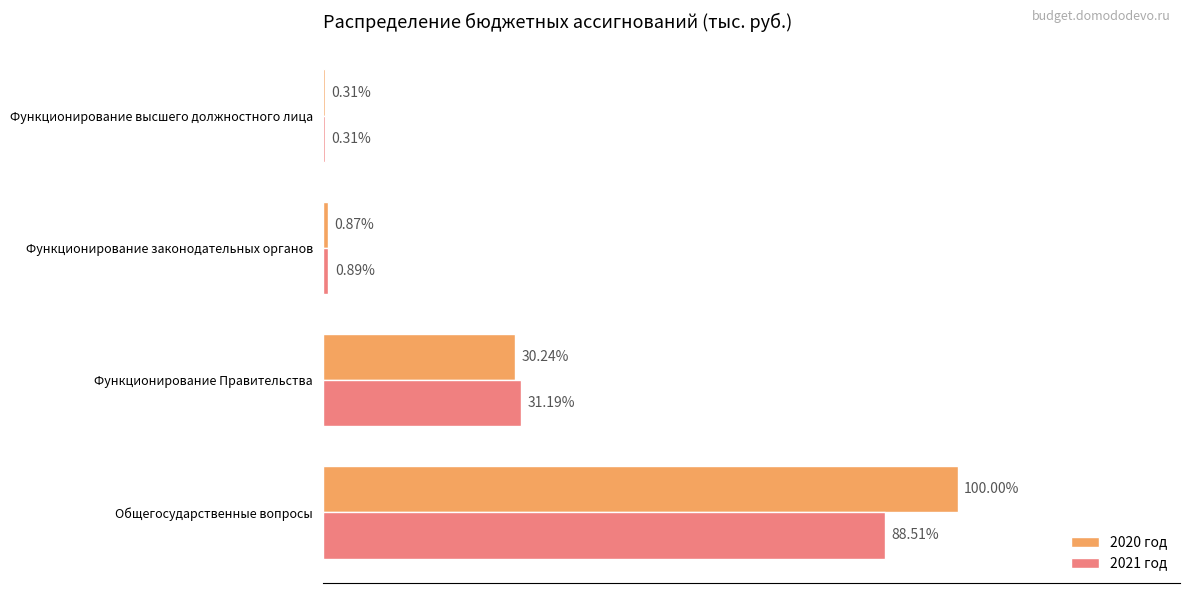

What are all the series names shown in the legend?

2020 год, 2021 год